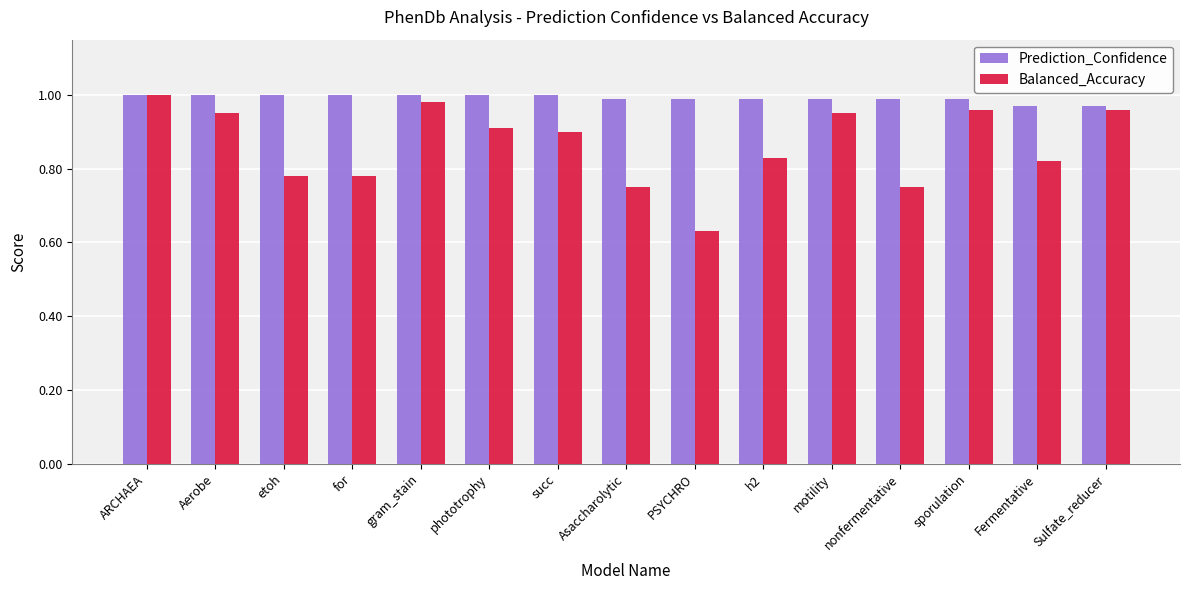

Is the value of Prediction_Confidence at motility greater than the value of Balanced_Accuracy at etoh?

Yes